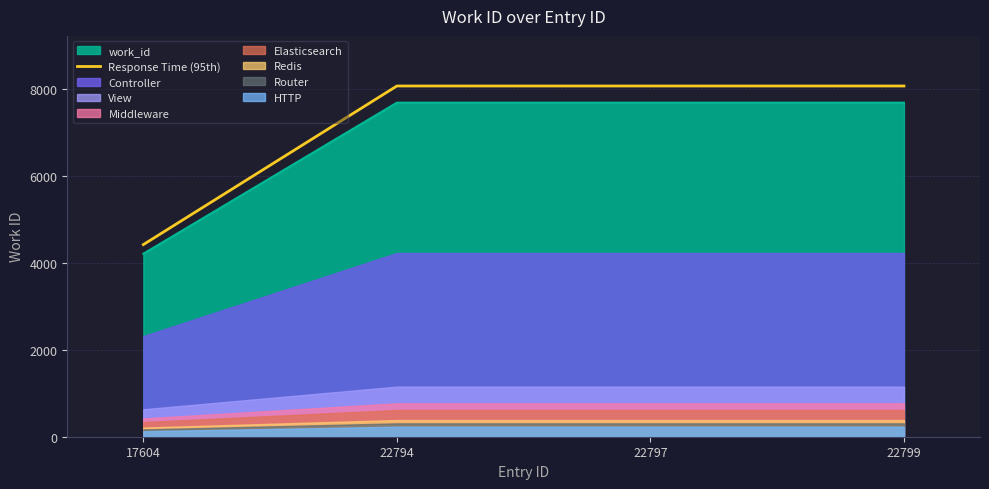

Rank the categories by value from lowest to highest.

17604, 22794, 22797, 22799